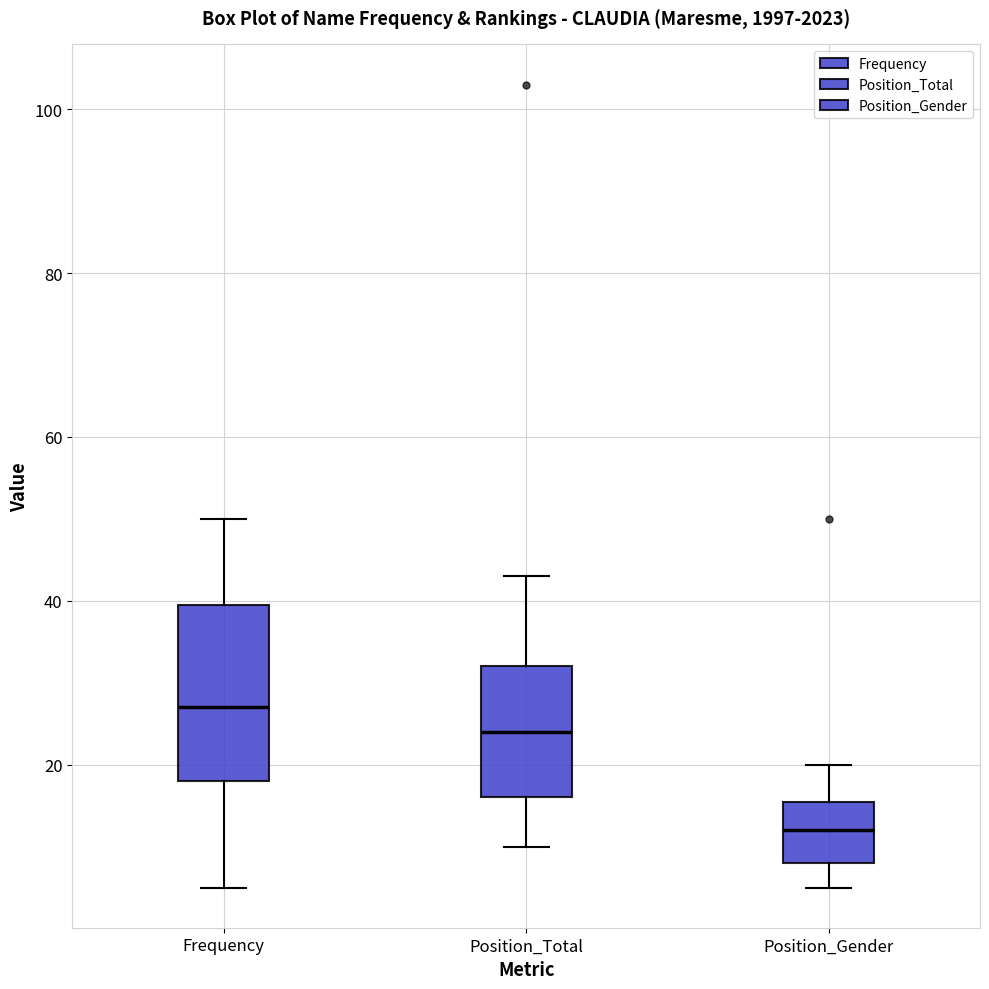

Where does the lower whisker of the box for Position_Total end on the y-axis? The values are not printed on the chart, so give them approximately, as read against the axis.

10